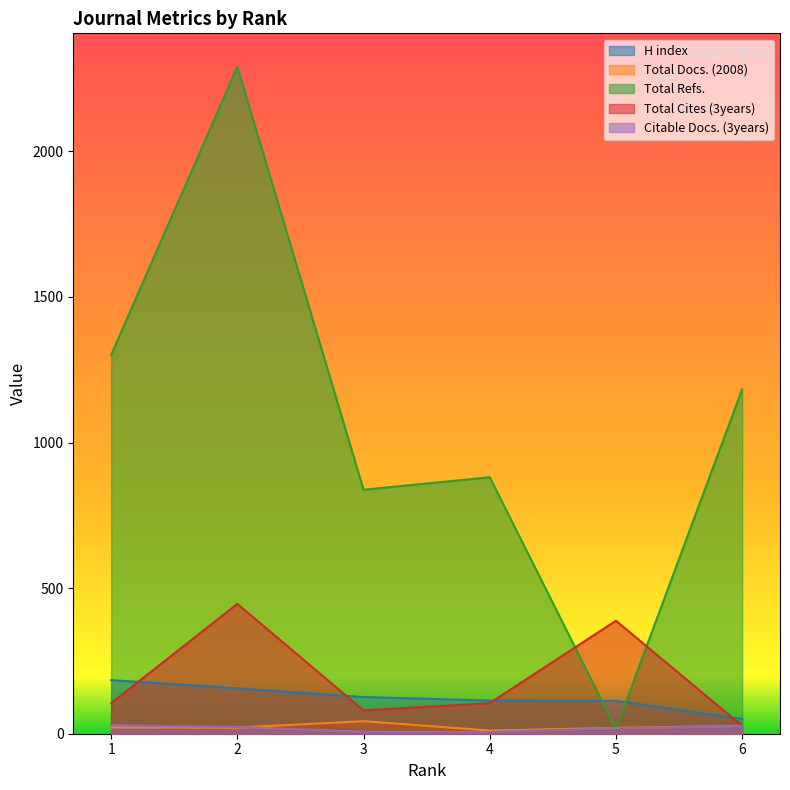

Where is Citable Docs. (3years) nearest to the value 17?

5